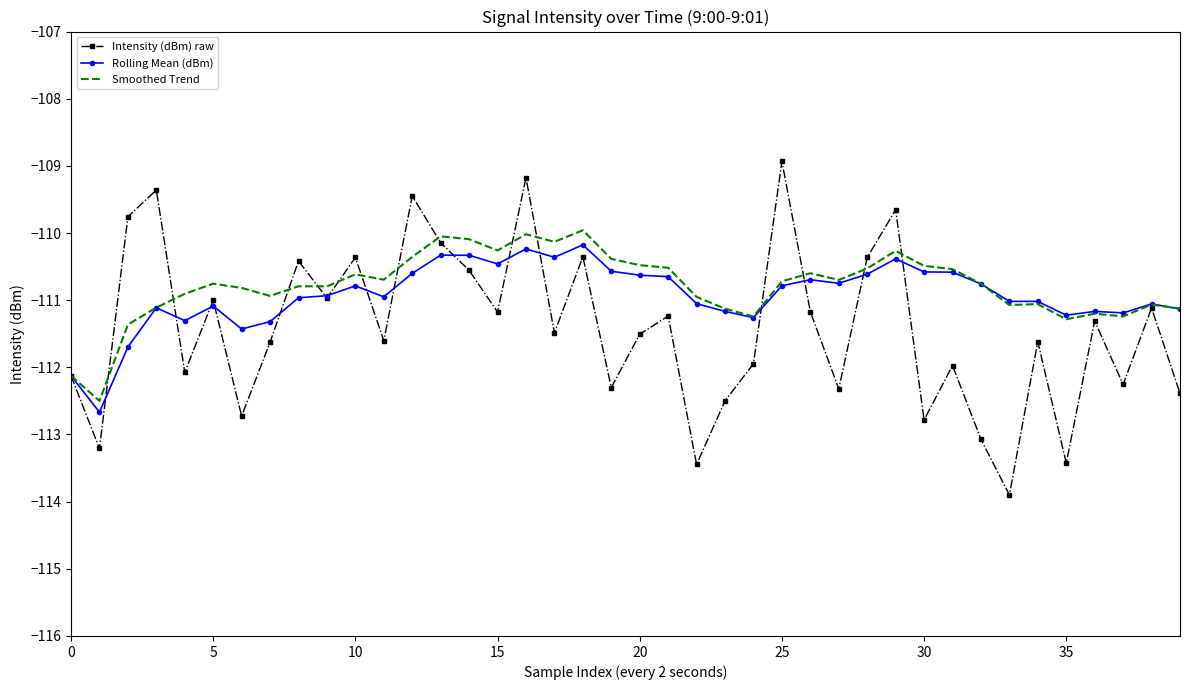

What is the maximum value for Smoothed Trend?

-110.0